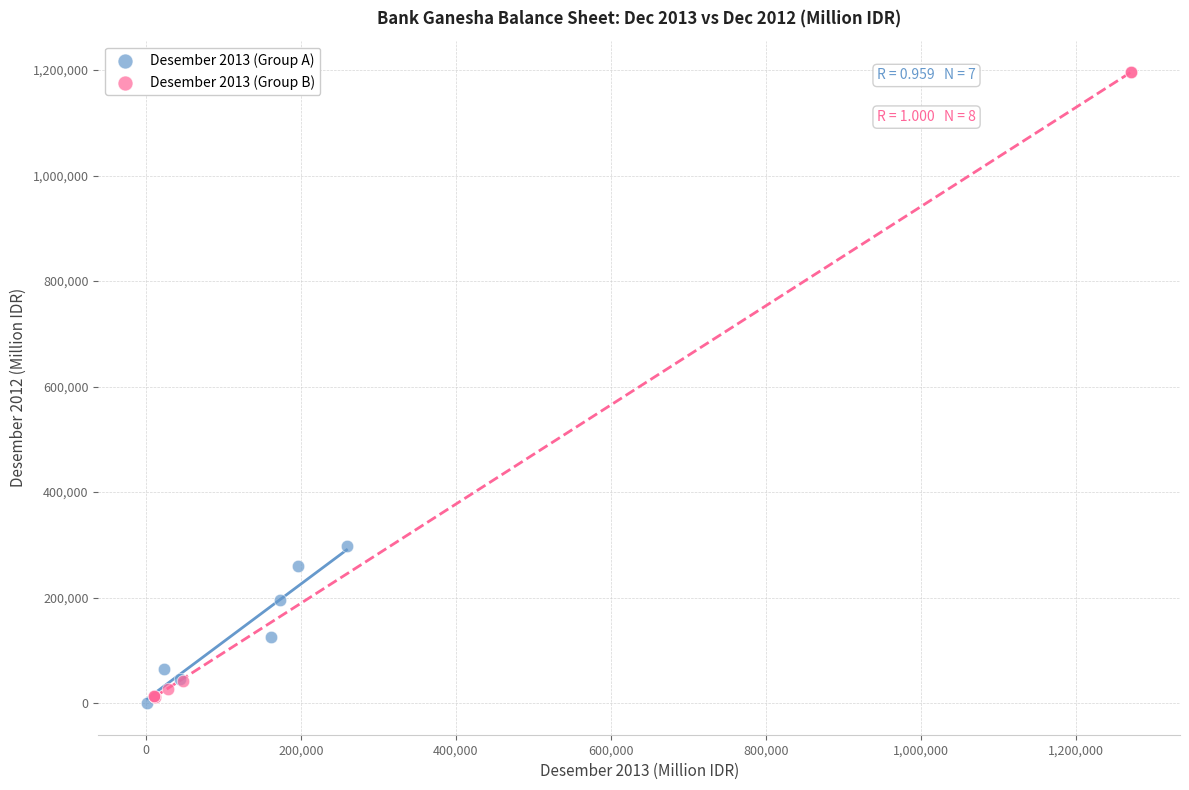

Which series reaches the maximum Y coordinate?

Desember 2013 (Group B)